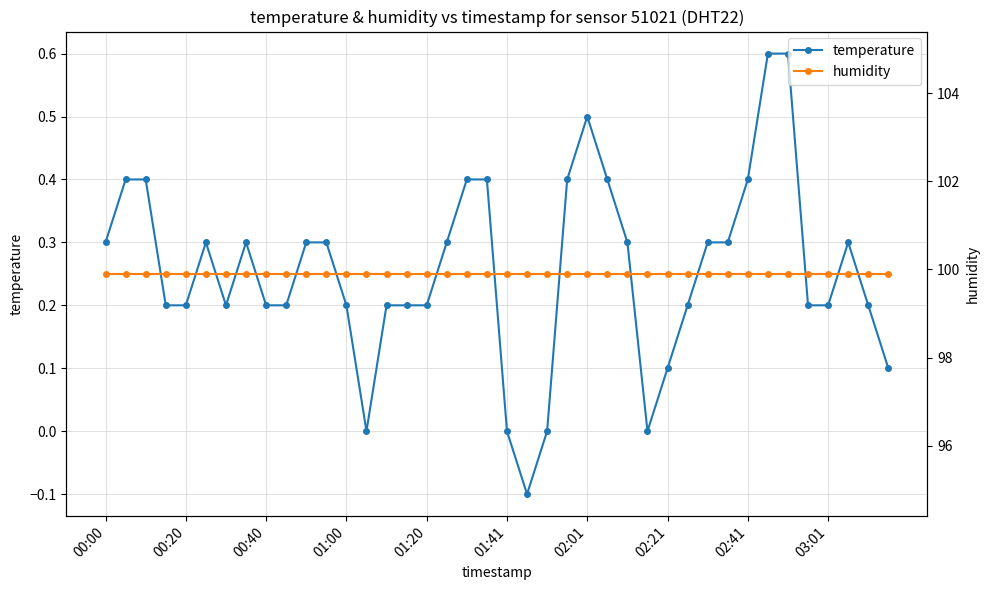

Is it true that humidity equals 99.9 at 14?

True